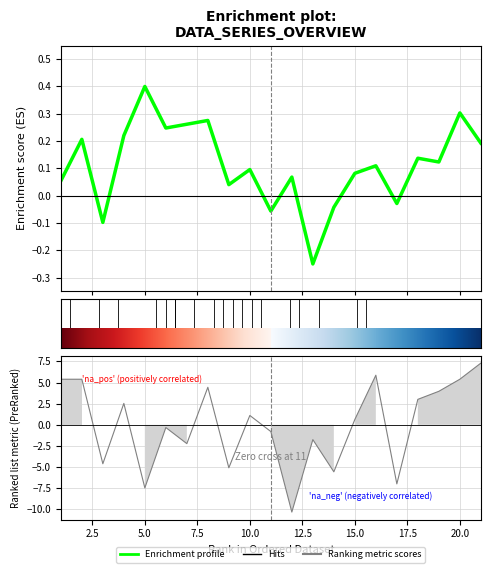

Between 2.5 and 17.5, which is larger?

17.5